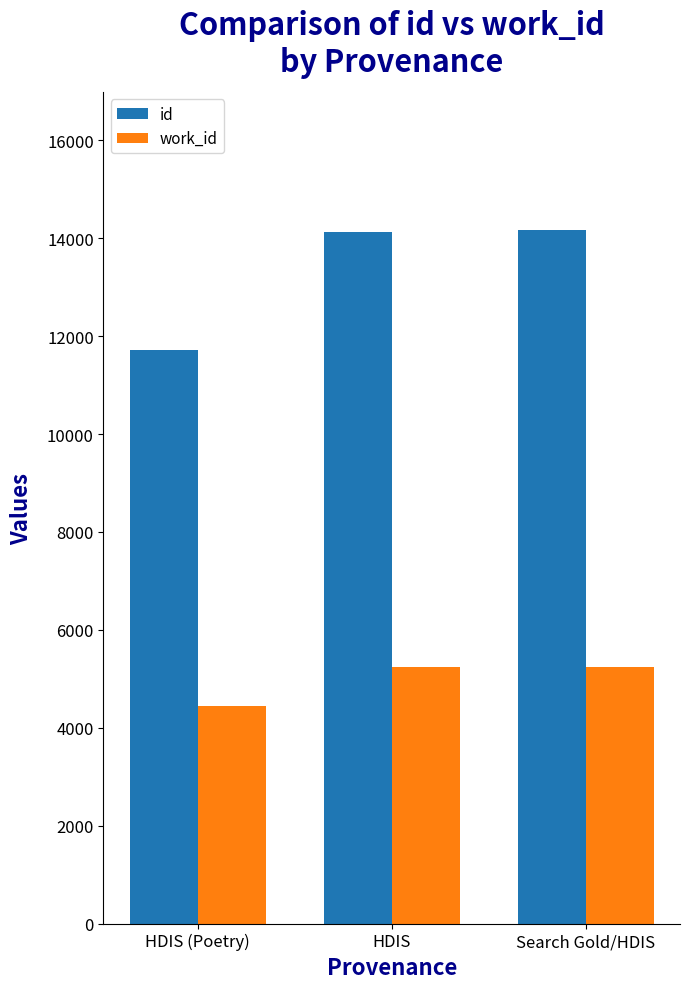

Are the bars horizontal?

No